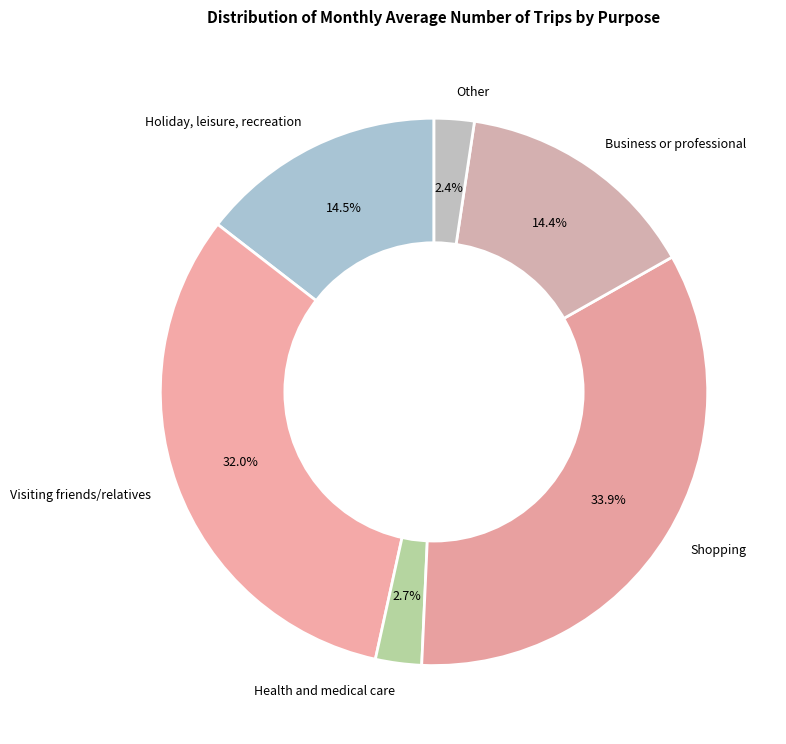

How many slices are in this pie chart?

6